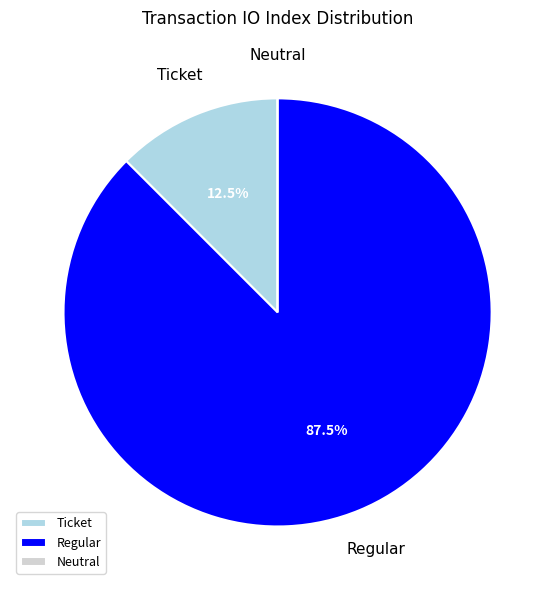

Which category has the biggest portion of the pie?

Regular